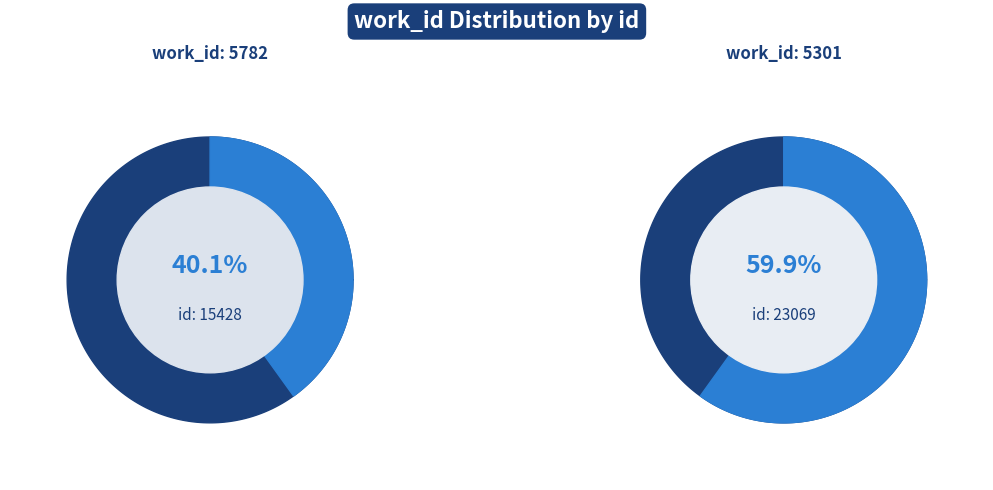

What is the majority slice?

5301